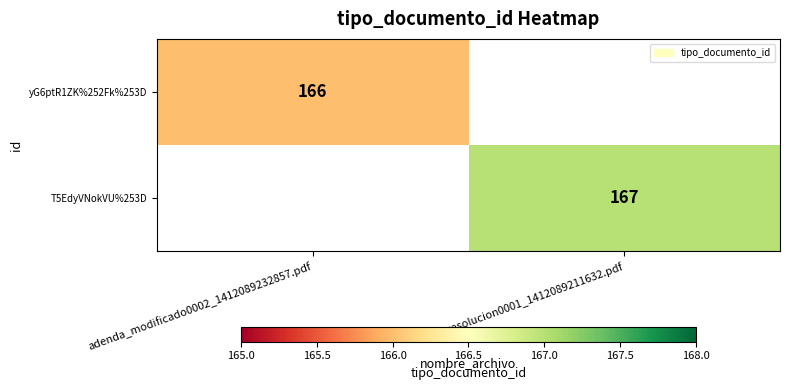

Is it true that yG6ptR1ZK%252Fk%253D equals 251.8 at adenda_modificado0002_1412089232857.pdf?

False